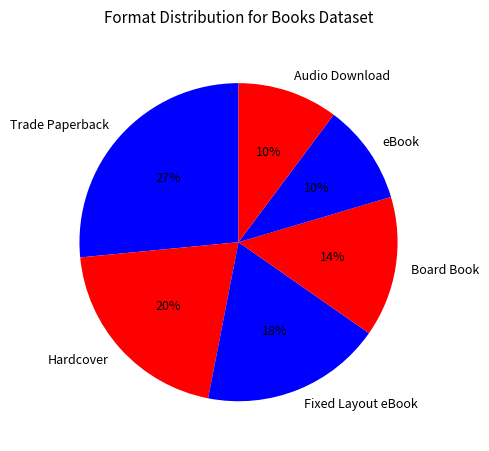

How many segments does this pie chart have?

6